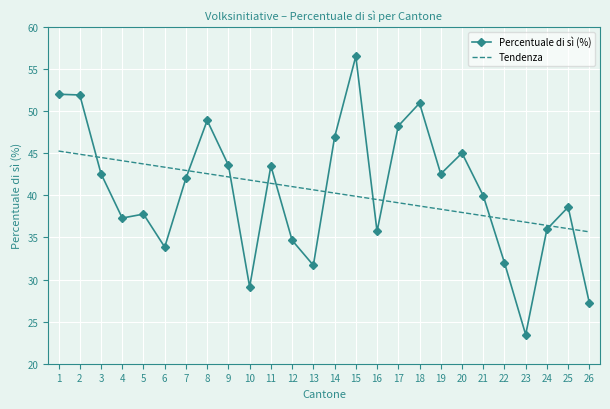

Which series ends up on top after the final intersection of Tendenza and Percentuale di sì (%)?

Tendenza